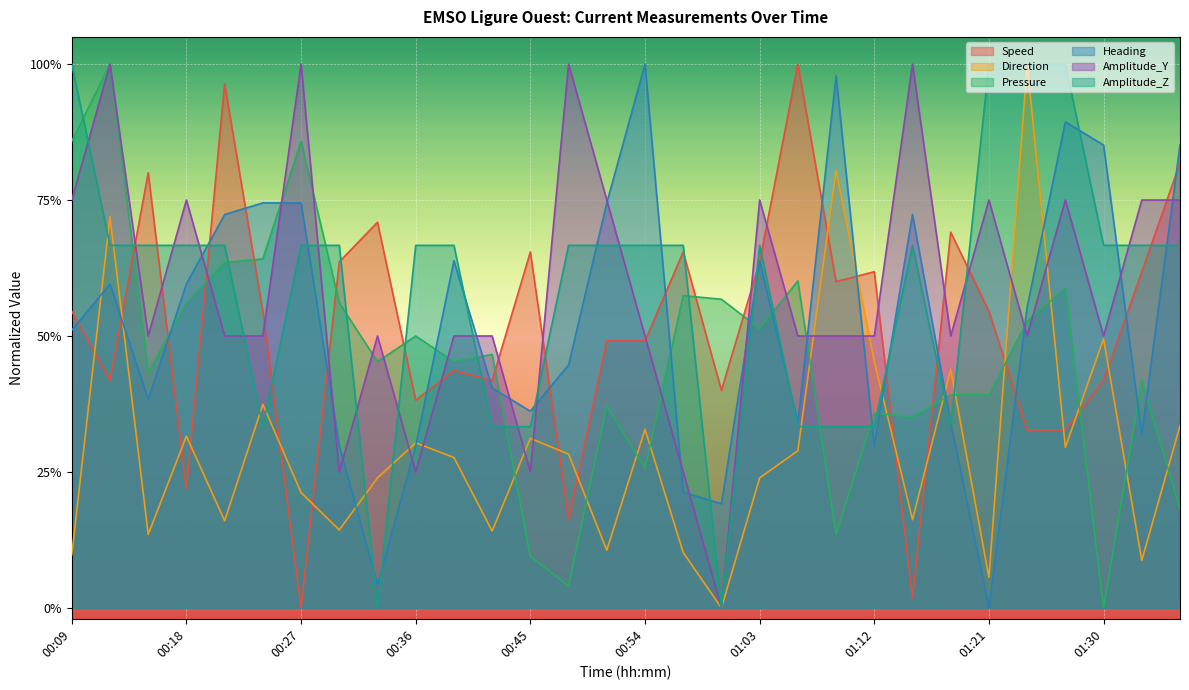

Does the chart display data point markers on the line(s)?

No